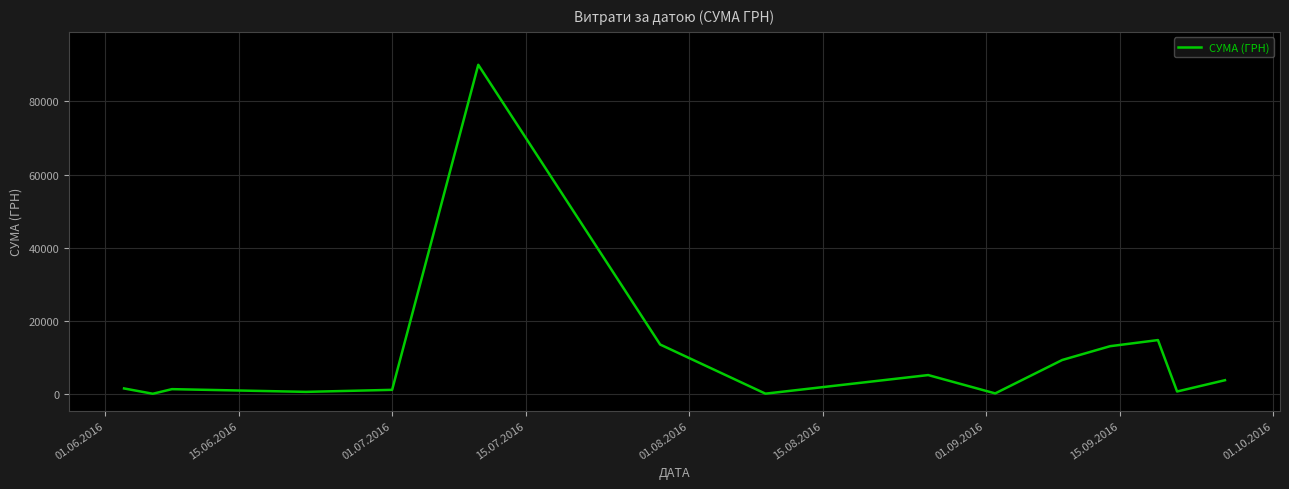

What is the greatest value displayed?

90000.0